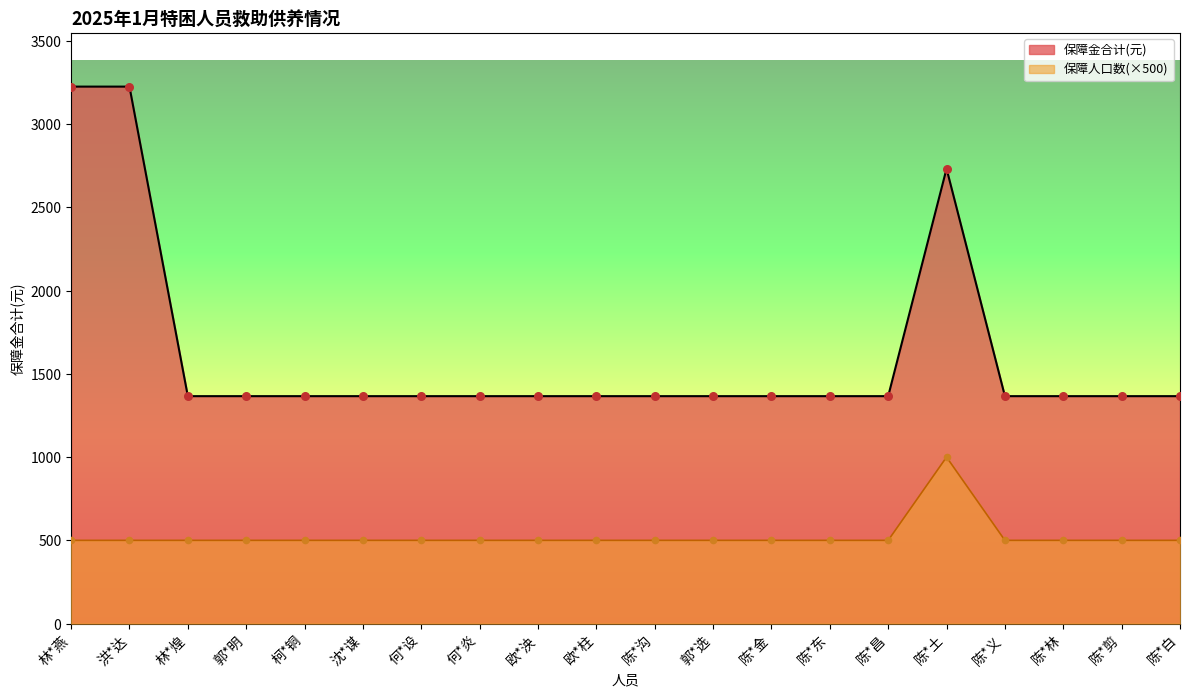

Which series reaches the minimum Y coordinate?

保障人口数